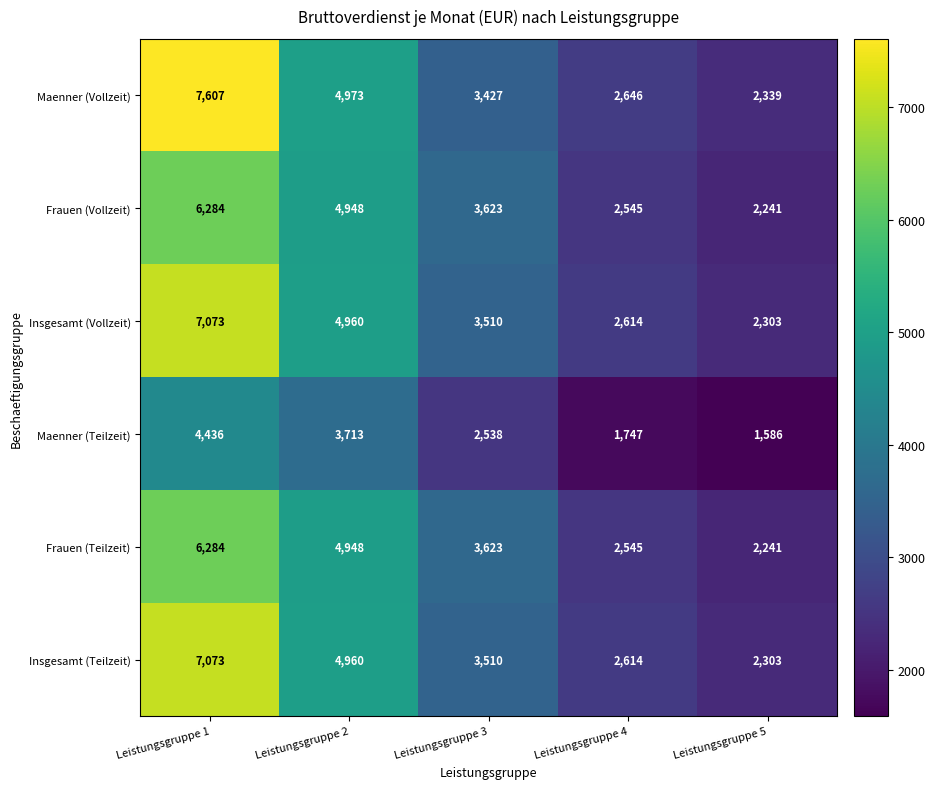

Where does the Insgesamt (Vollzeit) series first go above 3510?

Leistungsgruppe 1